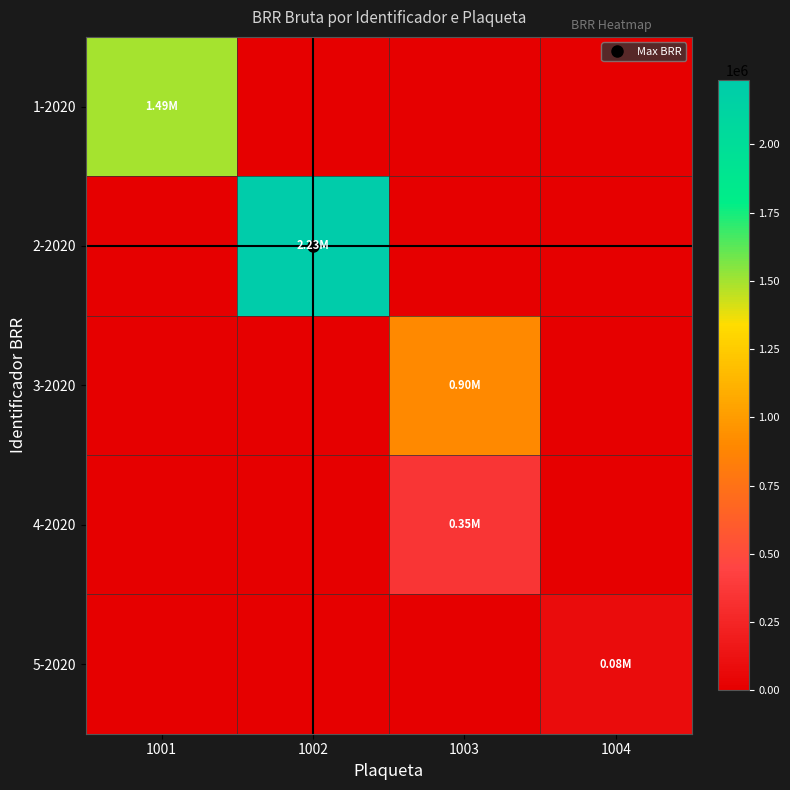

Rank the series at 1002 from lowest to highest value.

1-2020, 3-2020, 4-2020, 5-2020, 2-2020